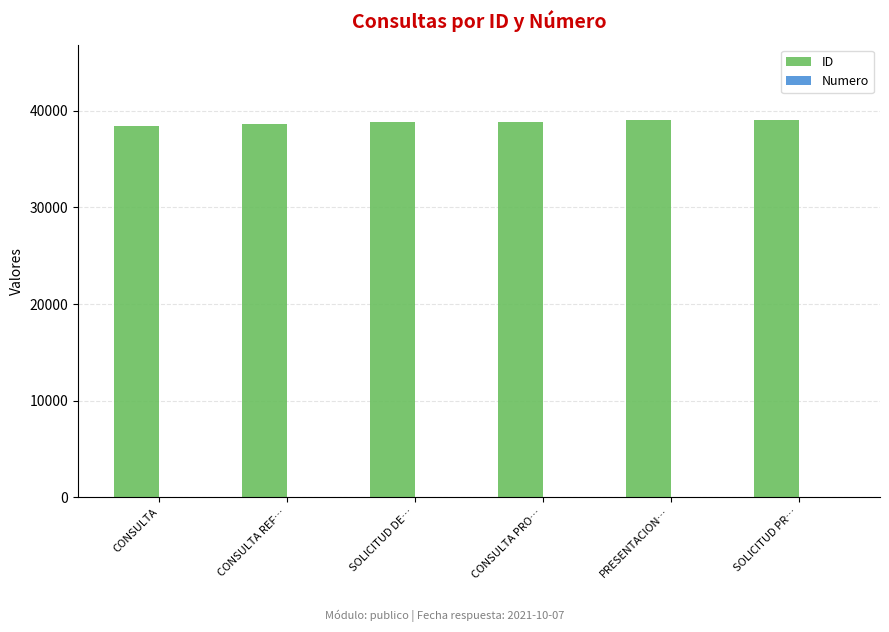

What is the maximum value shown in the chart?

39032